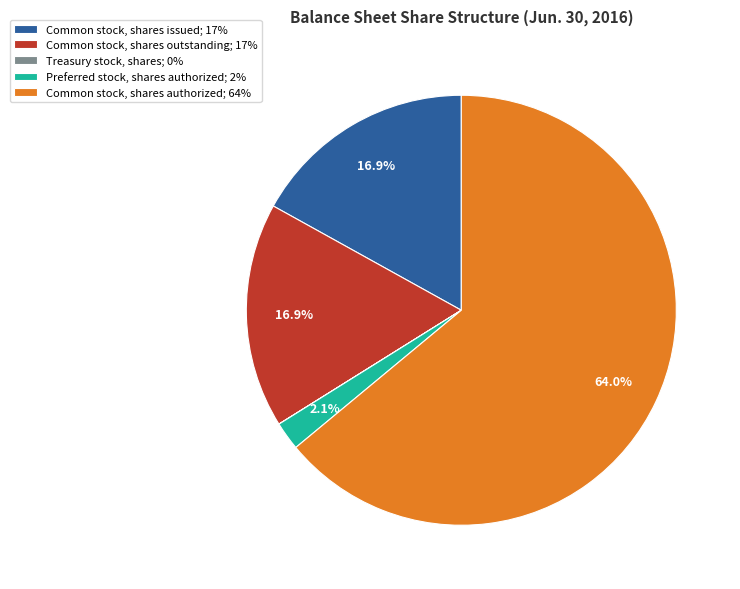

The Common stock, shares authorized slice represents 64% of the pie. True or false?

True